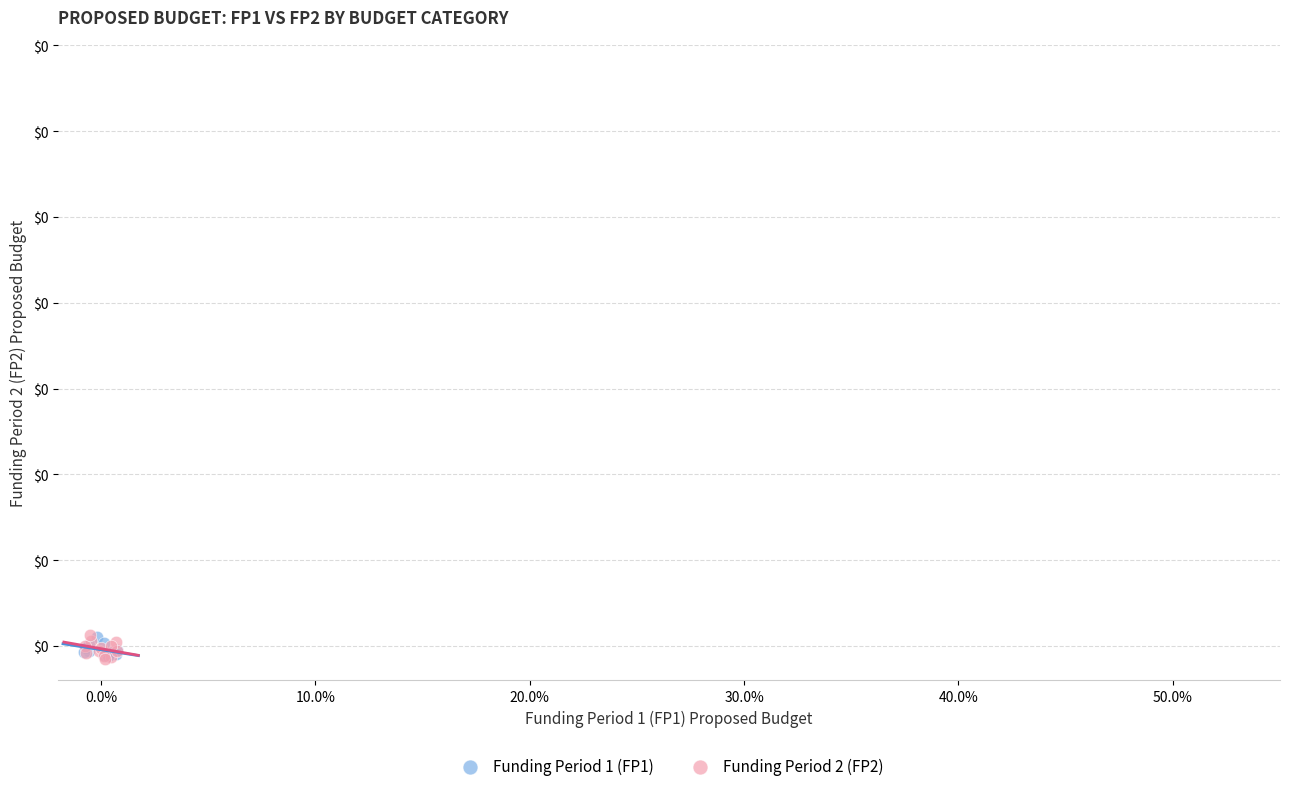

What are all the series names shown in the legend?

Funding Period 1 (FP1), Funding Period 2 (FP2)